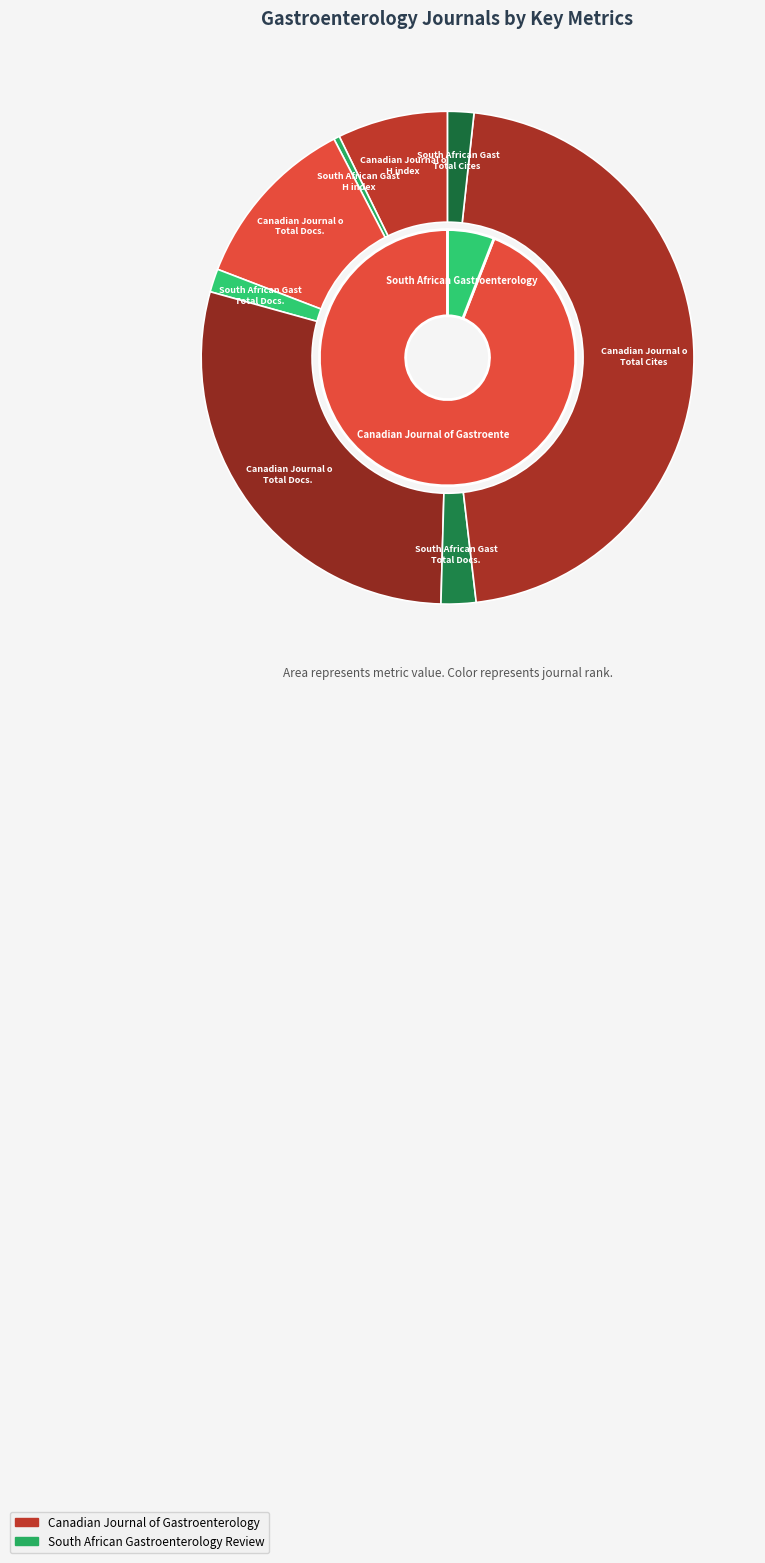

Is there any slice that represents more than half of the pie?

Yes